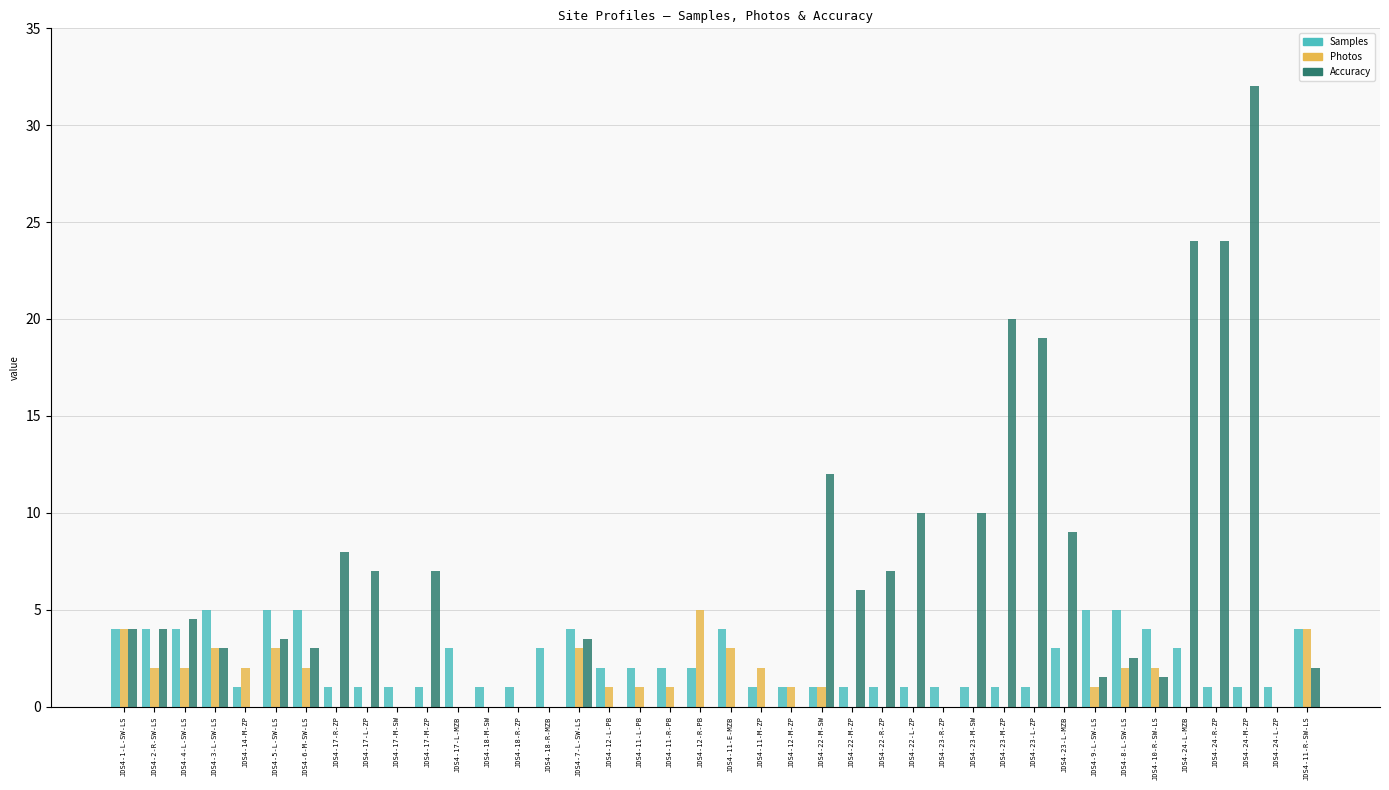

Reading left to right, list all the values displayed in this chart.

Samples: 4.0	4.0	4.0	5.0	1.0	5.0	5.0	1.0	1.0	1.0	1.0	3.0	1.0	1.0	3.0	4.0	2.0	2.0	2.0	2.0	4.0	1.0	1.0	1.0	1.0	1.0	1.0	1.0	1.0	1.0	1.0	3.0	5.0	5.0	4.0	3.0	1.0	1.0	1.0	4.0
Photos: 4.0	2.0	2.0	3.0	2.0	3.0	2.0	0.0	0.0	0.0	0.0	0.0	0.0	0.0	0.0	3.0	1.0	1.0	1.0	5.0	3.0	2.0	1.0	1.0	0.0	0.0	0.0	0.0	0.0	0.0	0.0	0.0	1.0	2.0	2.0	0.0	0.0	0.0	0.0	4.0
Accuracy: 4.0	4.0	4.5	3.0	0.0	3.5	3.0	8.0	7.0	0.0	7.0	0.0	0.0	0.0	0.0	3.5	0.0	0.0	0.0	0.0	0.0	0.0	0.0	12.0	6.0	7.0	10.0	0.0	10.0	20.0	19.0	9.0	1.5	2.5	1.5	24.0	24.0	32.0	0.0	2.0